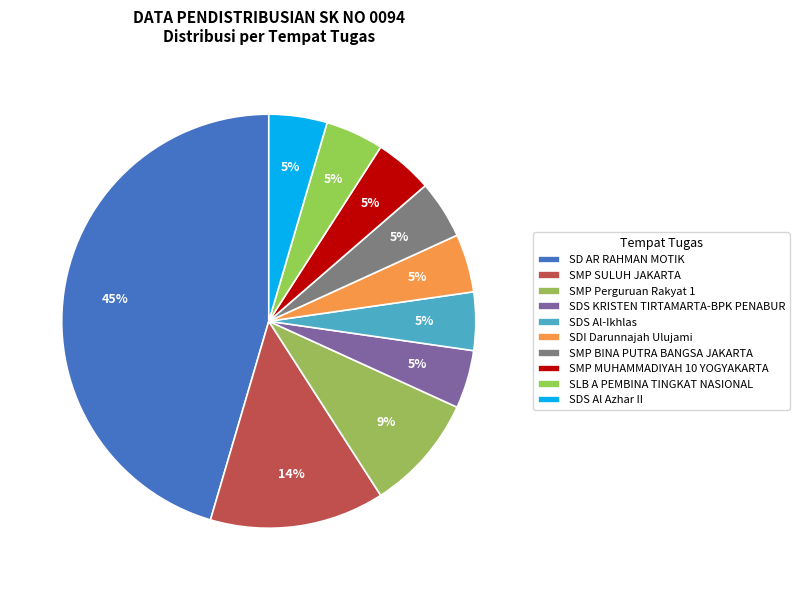

Which slice is the smallest?

SDS KRISTEN TIRTAMARTA-BPK PENABUR